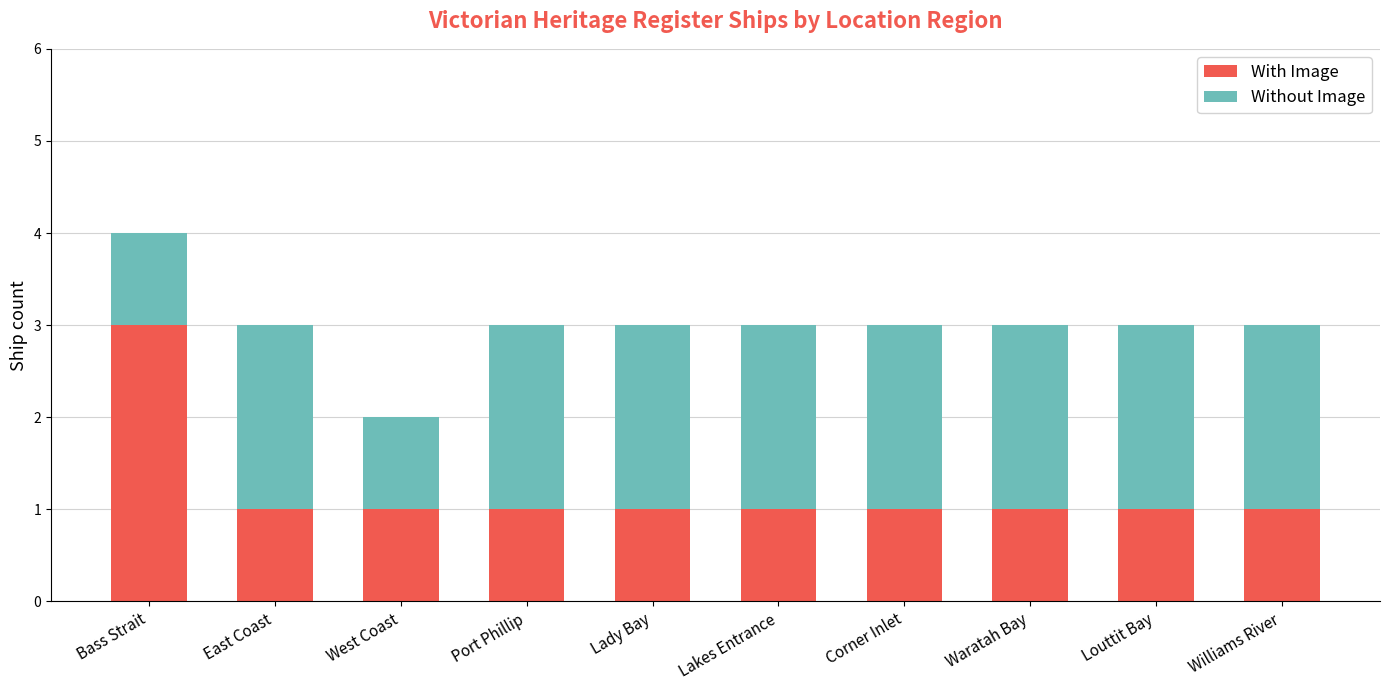

At which category is the sum across all series the highest?

Bass Strait